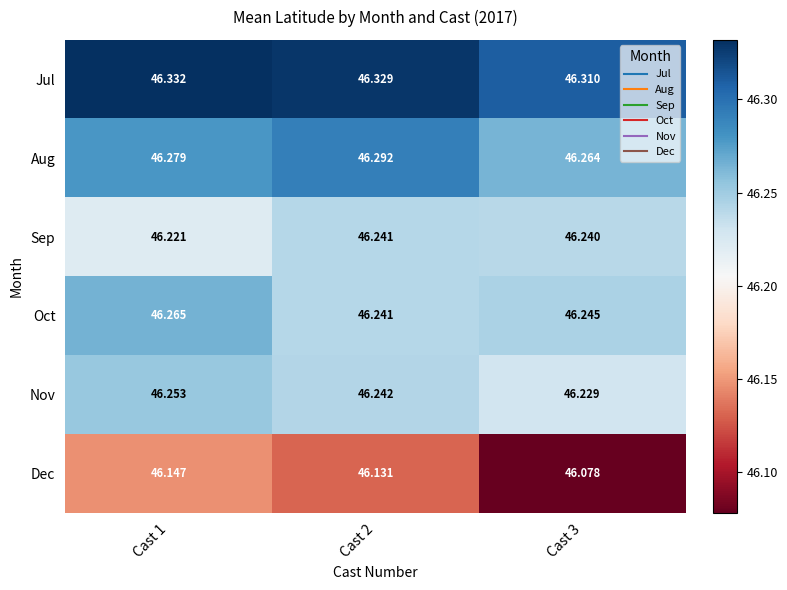

Between Cast 2 and Cast 3, which series saw the biggest shift?

Dec